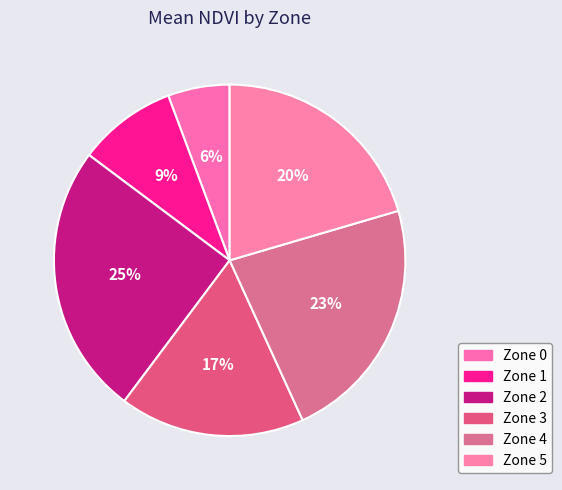

Rank the categories by value from highest to lowest.

Zone 2, Zone 4, Zone 5, Zone 3, Zone 1, Zone 0